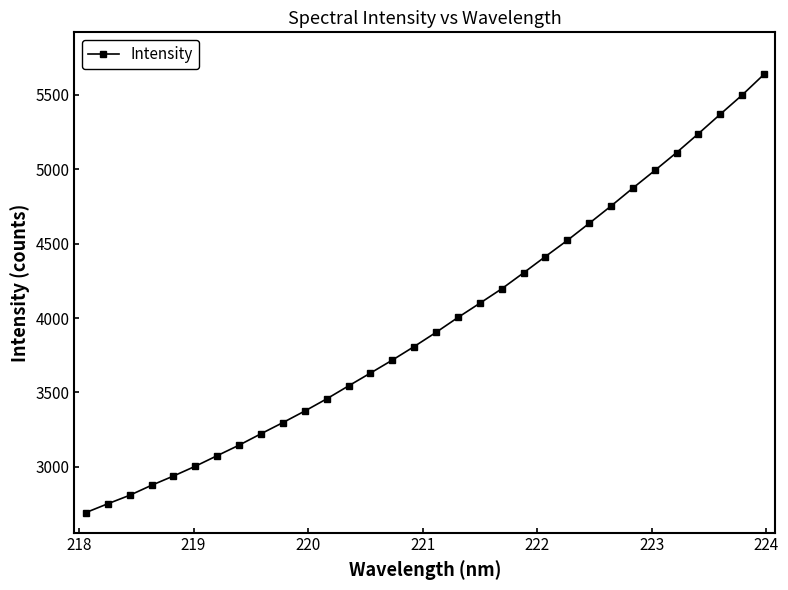

How many lines are shown in the chart?

1